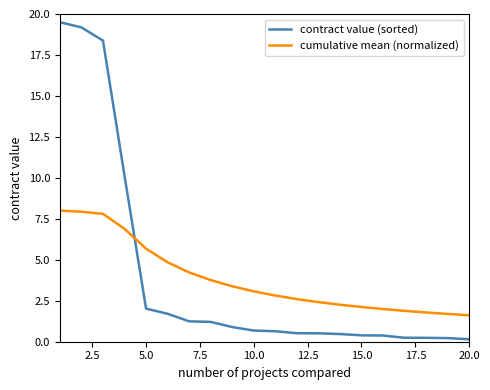

Which series has the largest range (max minus min)?

contract value (sorted)